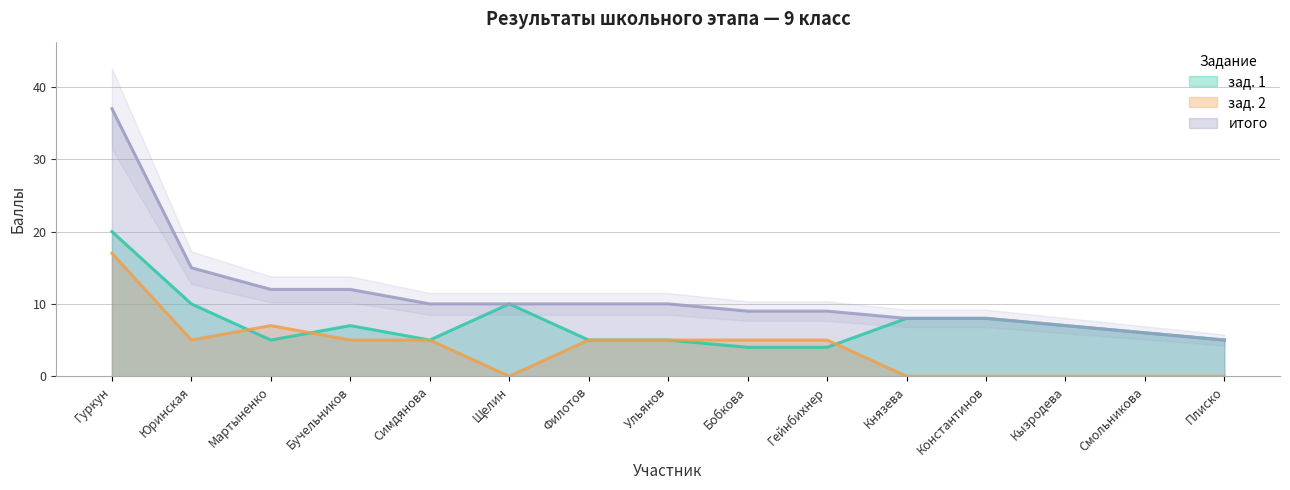

At which label does итого reach its peak?

Гуркун